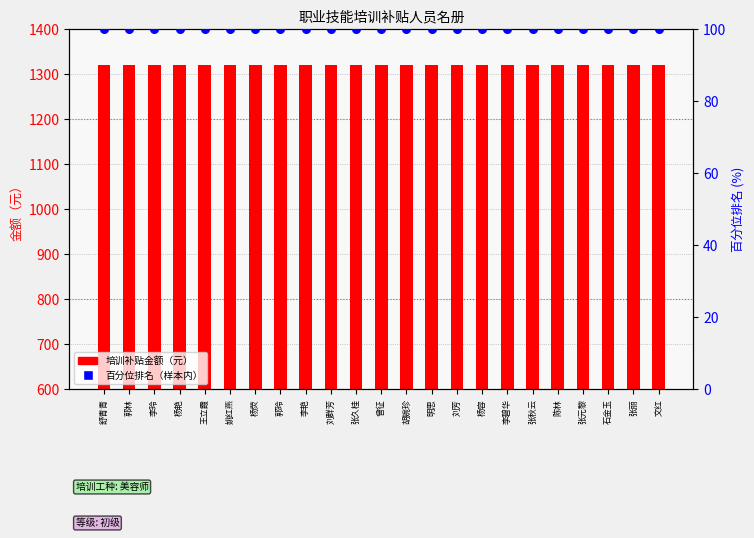

At how many categories does at least one series exceed 910?

23